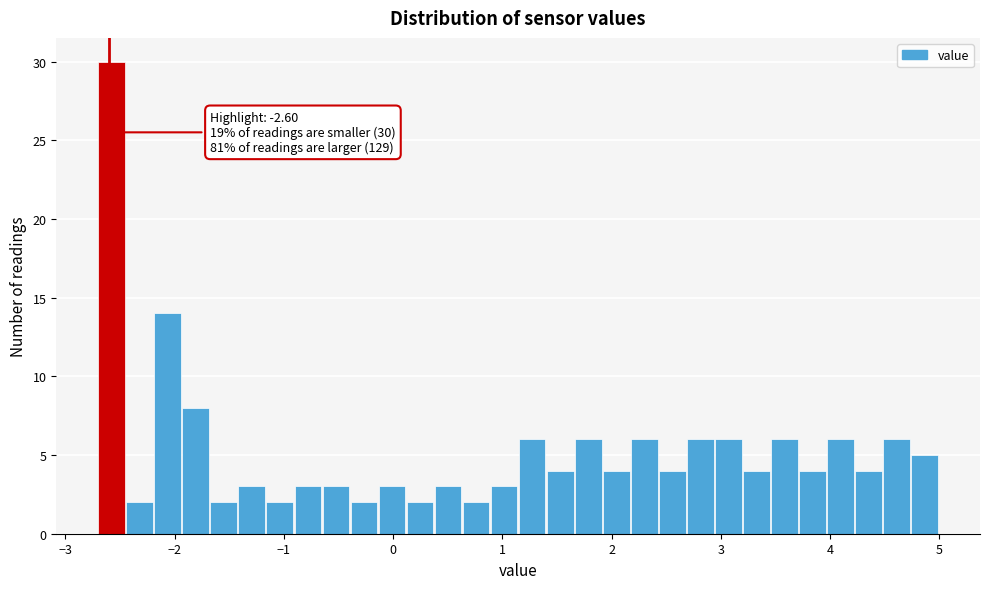

Around what value on the x-axis is the tallest bar? Give the approximate position of its centre, as read against the axis.

-2.6